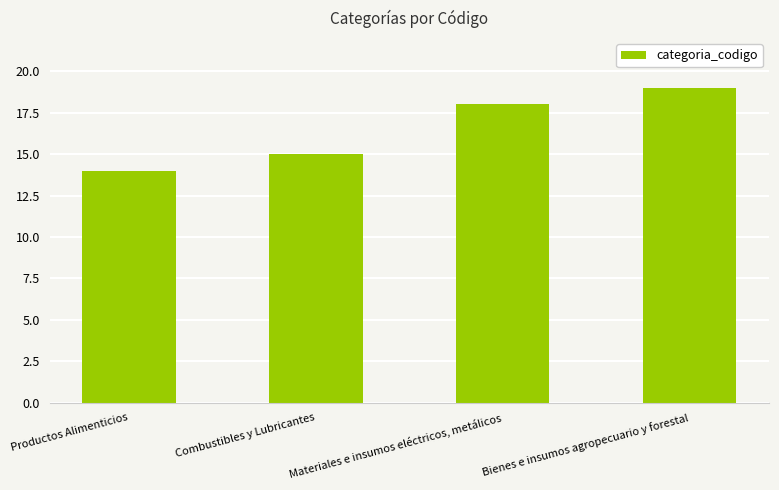

Which has a higher value, Productos Alimenticios or Bienes e insumos agropecuario y forestal?

Bienes e insumos agropecuario y forestal